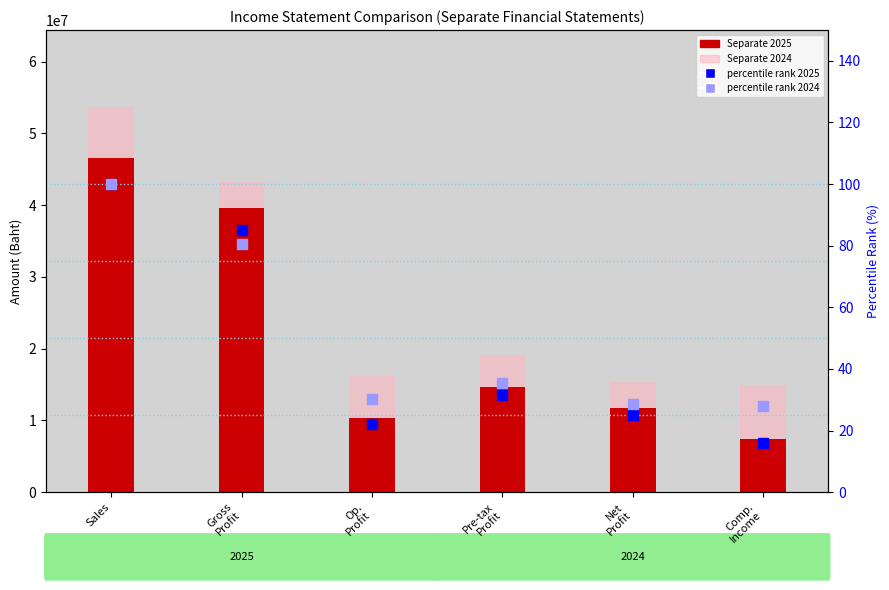

Which series has the largest Y range (max minus min)?

Separate 2025